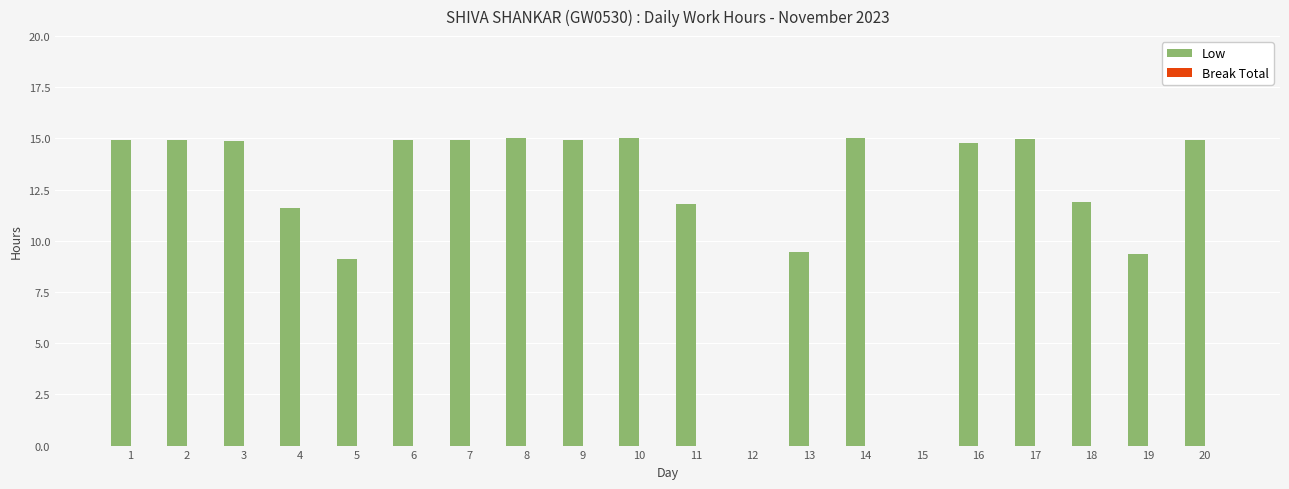

True or false: the data shows 14.9 at 2.

True